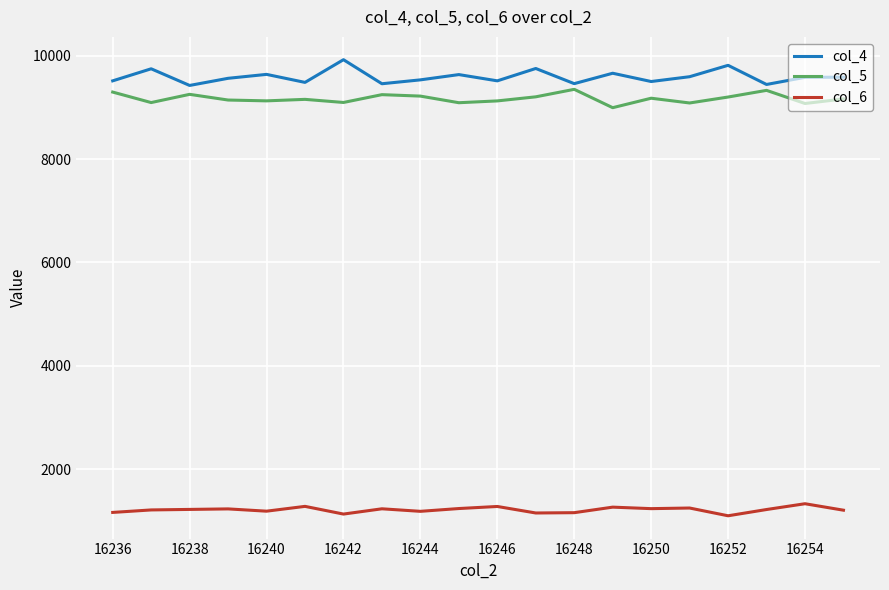

Which series has the largest range (max minus min)?

col_4